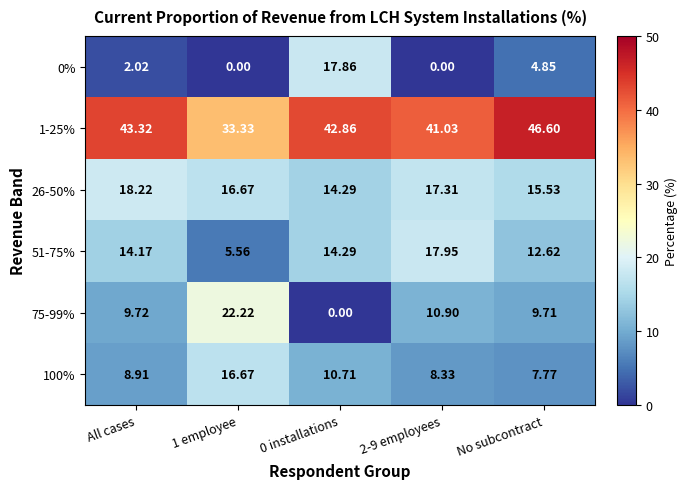

Where is 51-75% nearest to the value 11?

No subcontract